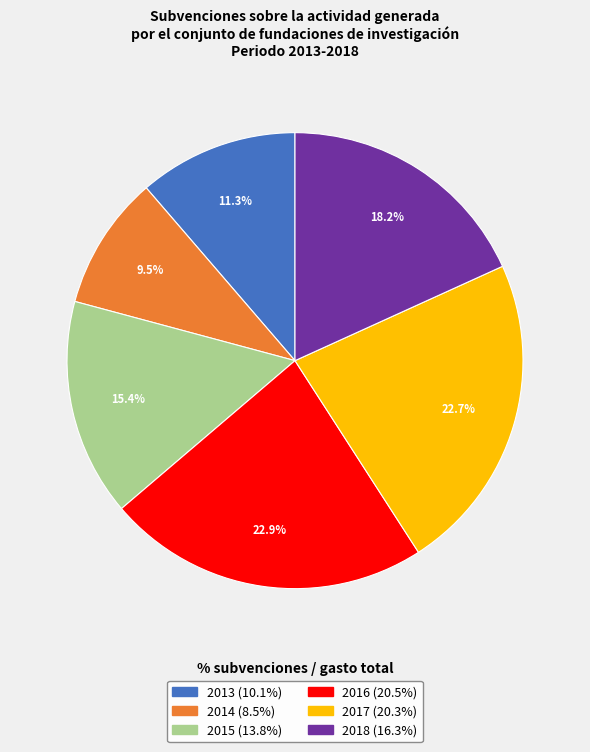

What percentage is the 2018 slice, to the nearest percent?

18%